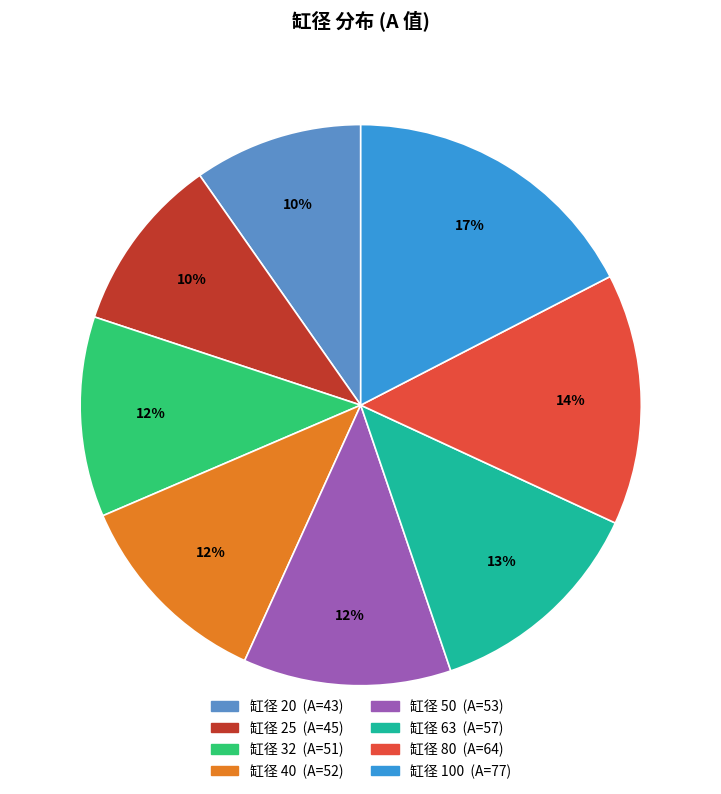

Is there a majority slice in this chart?

No